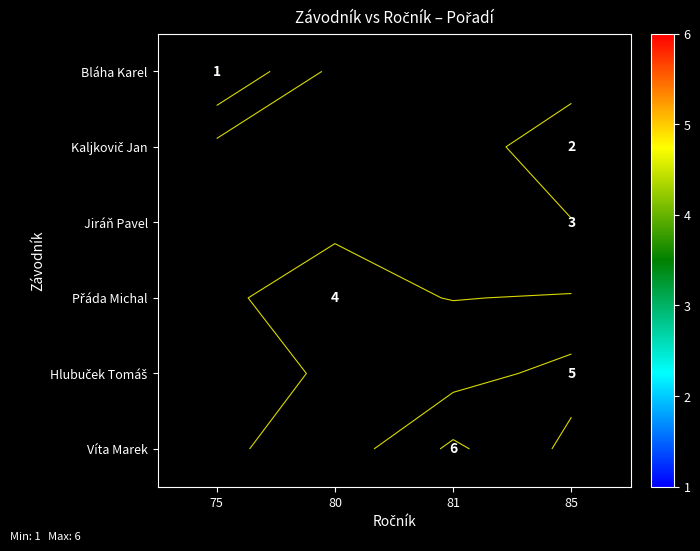

Which category has the lowest value across all series?

75